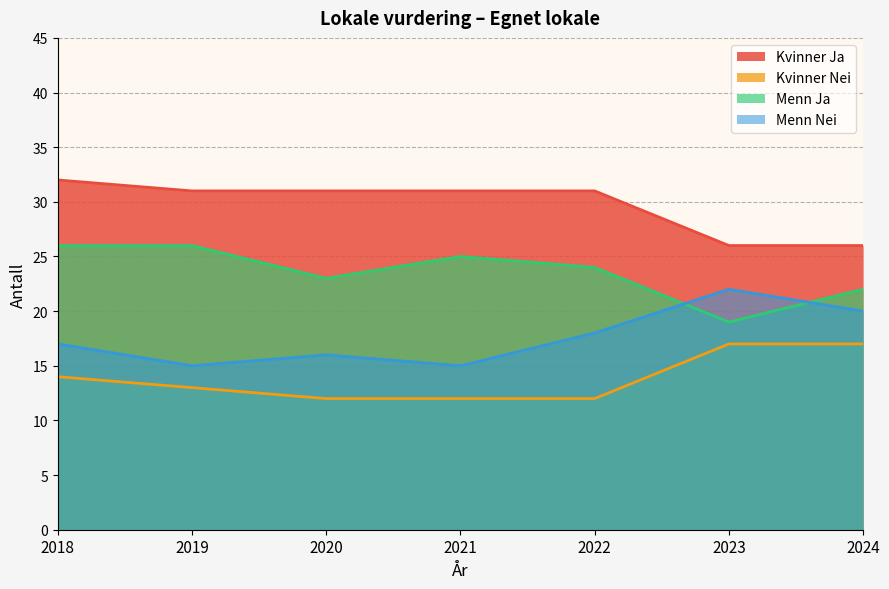

Which has a higher value, 2018 or 2024?

2018